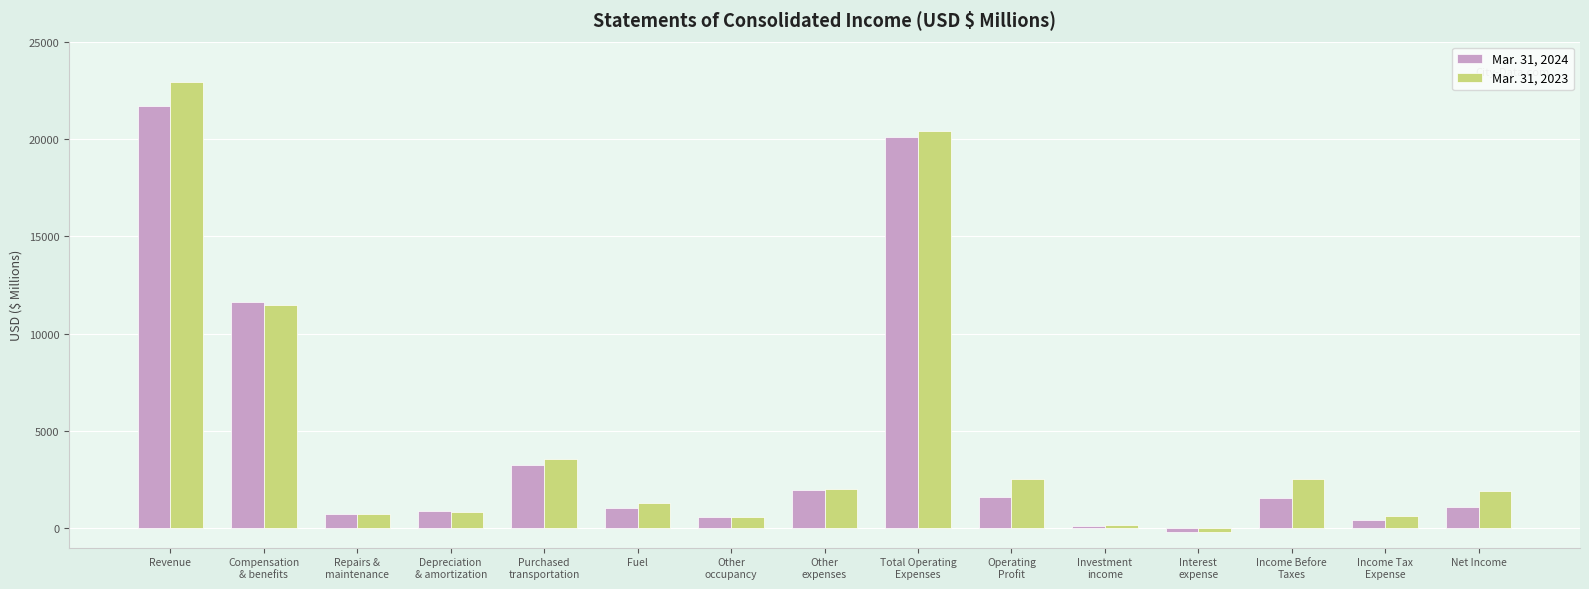

What is the label of the 15th bar from the right?

Revenue